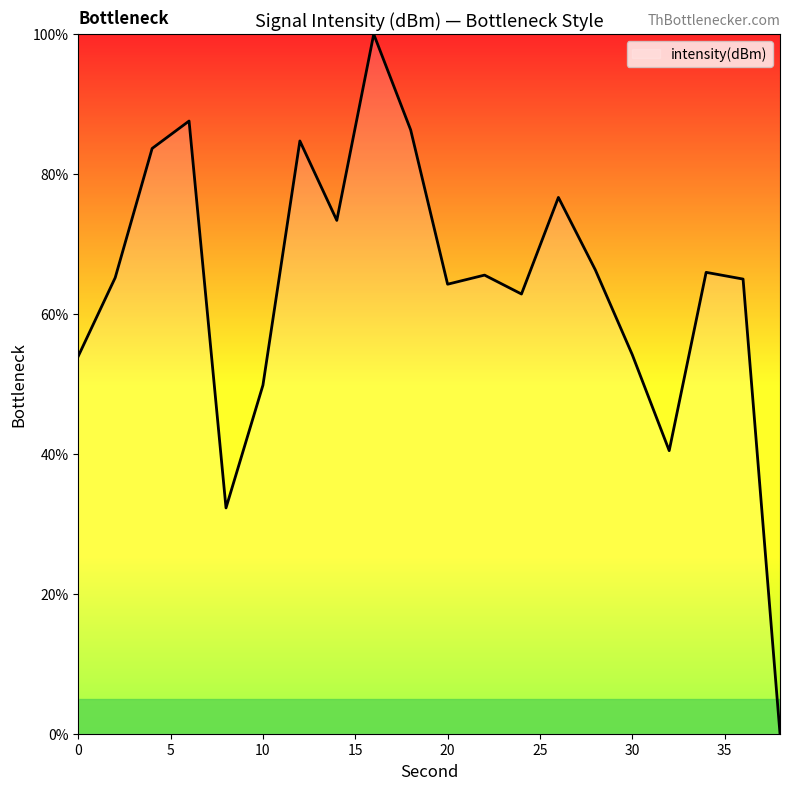

What is the difference between the maximum and minimum values?

100.0